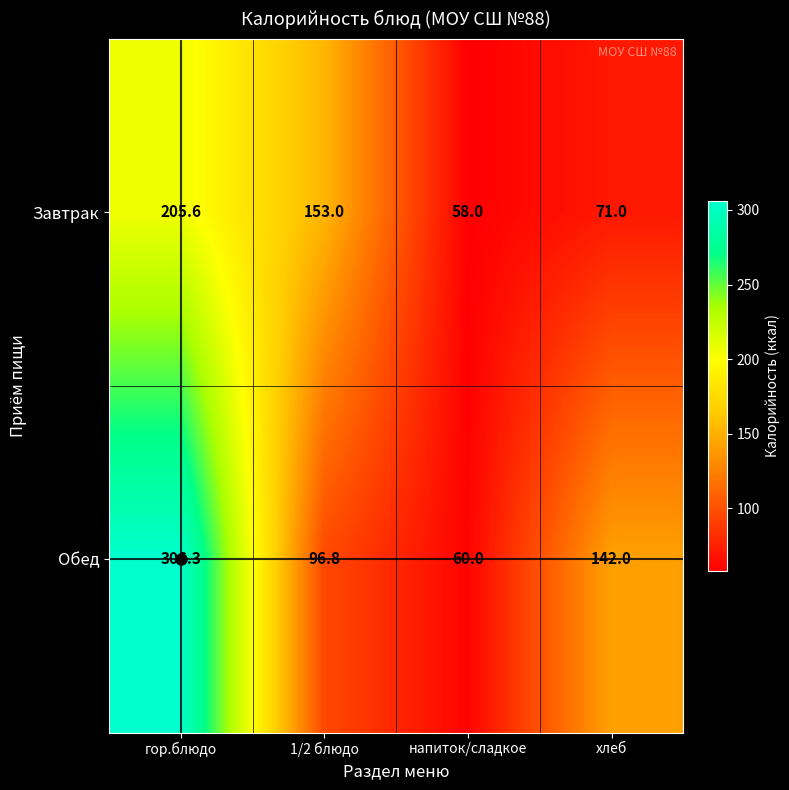

Rank the series by their average value, from highest to lowest.

Обед, Завтрак